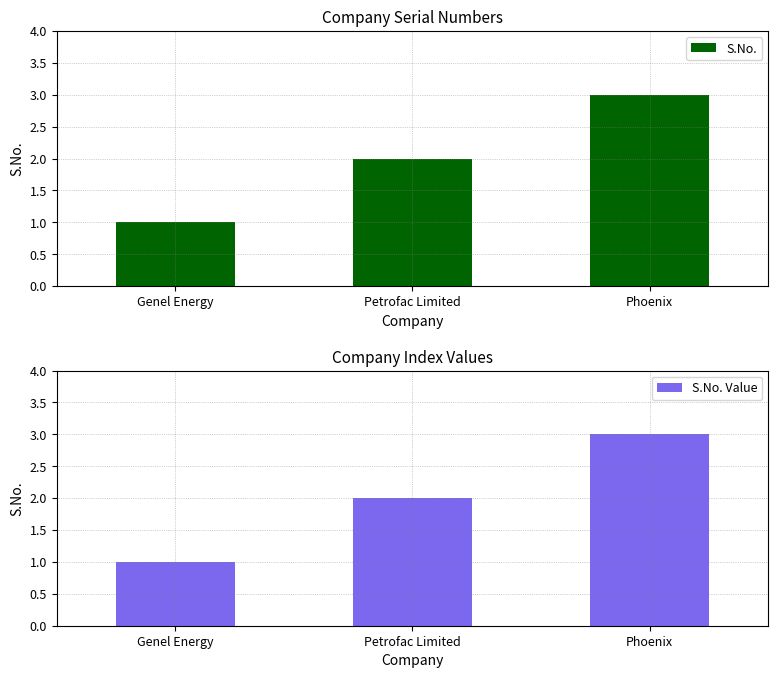

At which label does S.No. Value reach its minimum?

Genel Energy